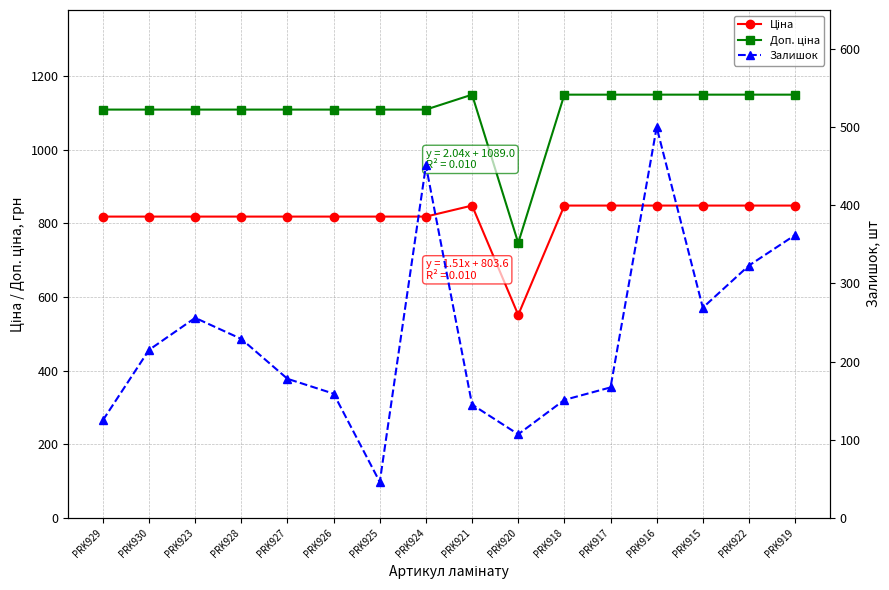

True or false: Ціна and Доп. ціна intersect in this chart.

False